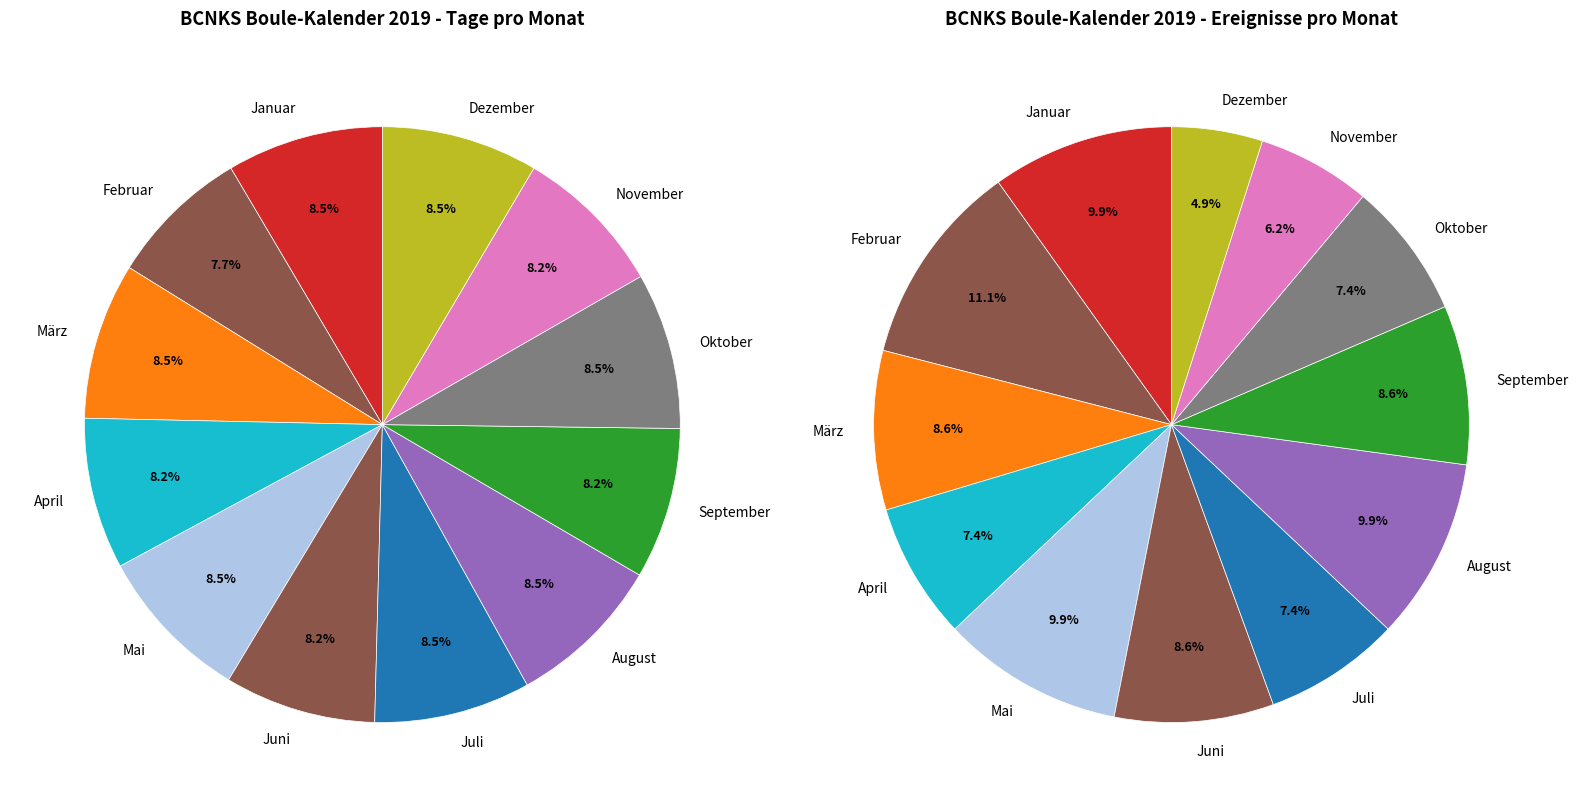

The Februar slice represents 17% of the pie. True or false?

False